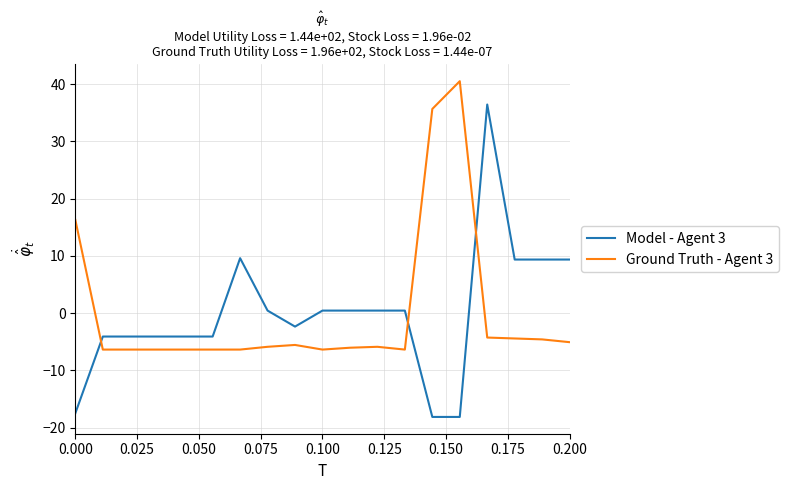

Which series has the widest spread of values?

Model - Agent 3